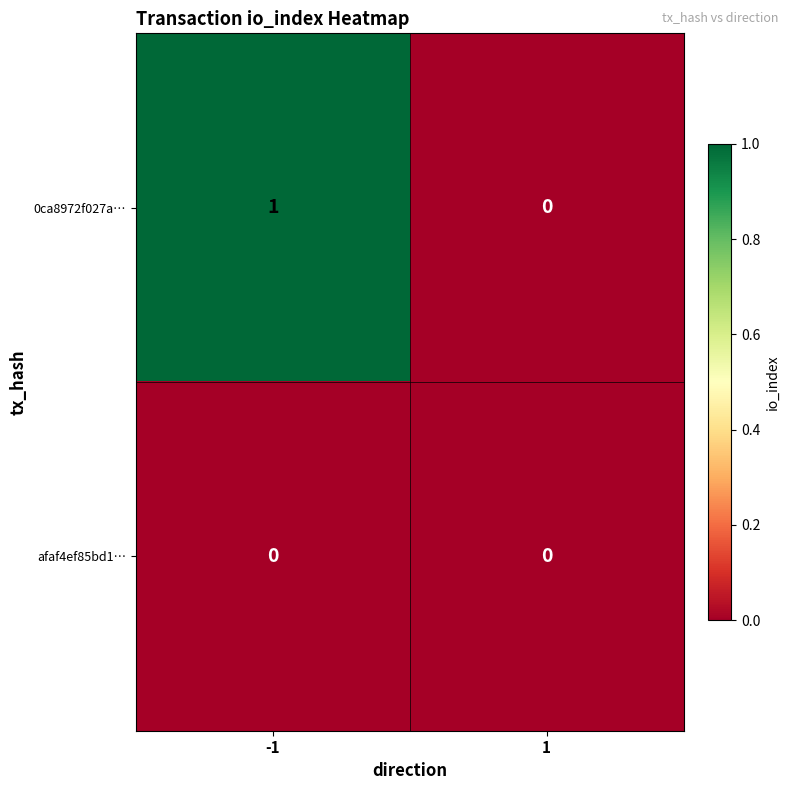

The afaf4ef85bd1… series shows 0 at 1. True or false?

True